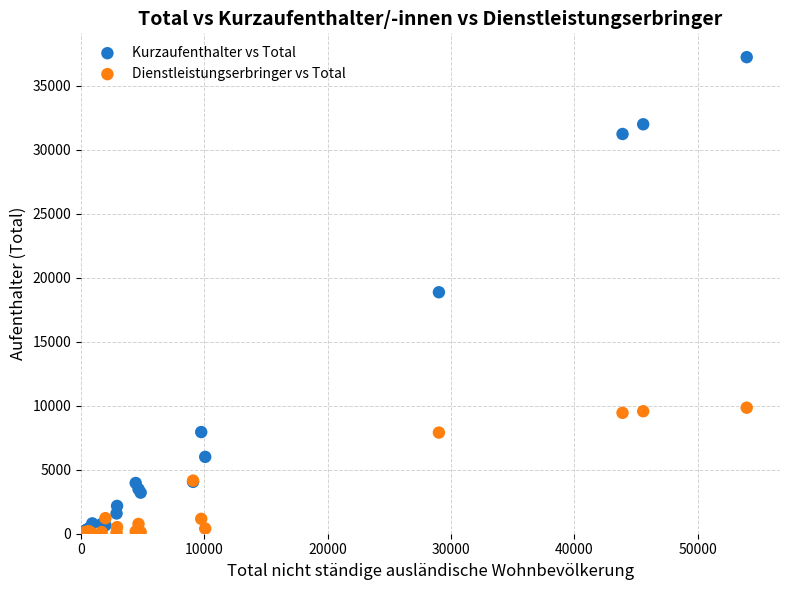

What are all the series names shown in the legend?

Kurzaufenthalter vs Total, Dienstleistungserbringer vs Total